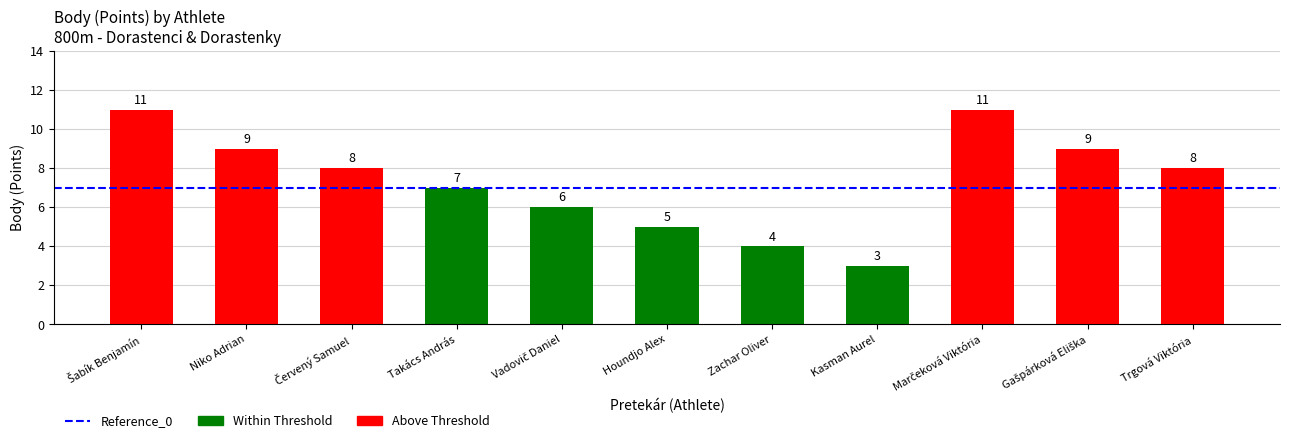

How many categories are shown in the chart?

11